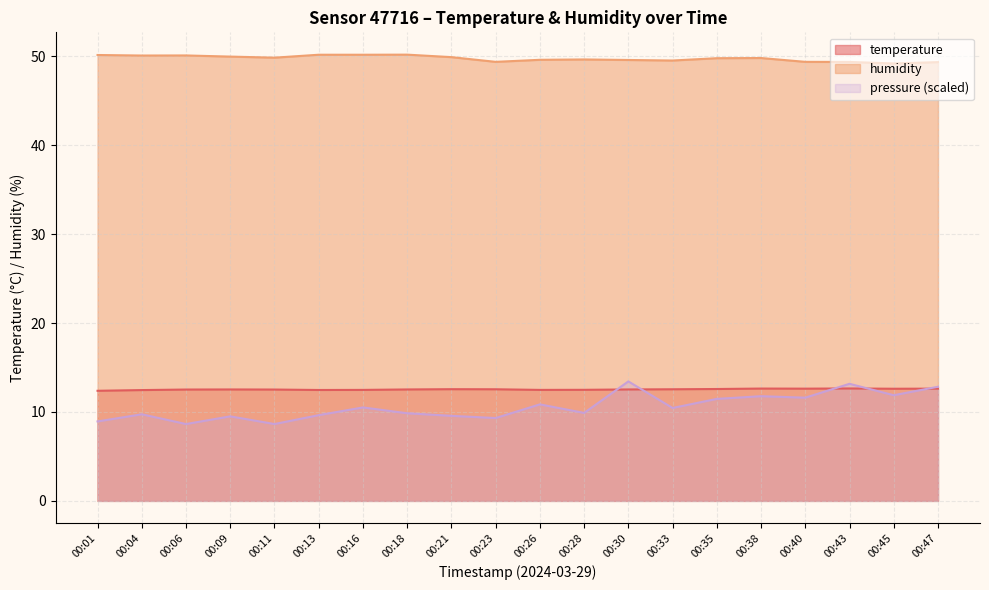

What is the value of the humidity point at the 13th from the left?

49.6